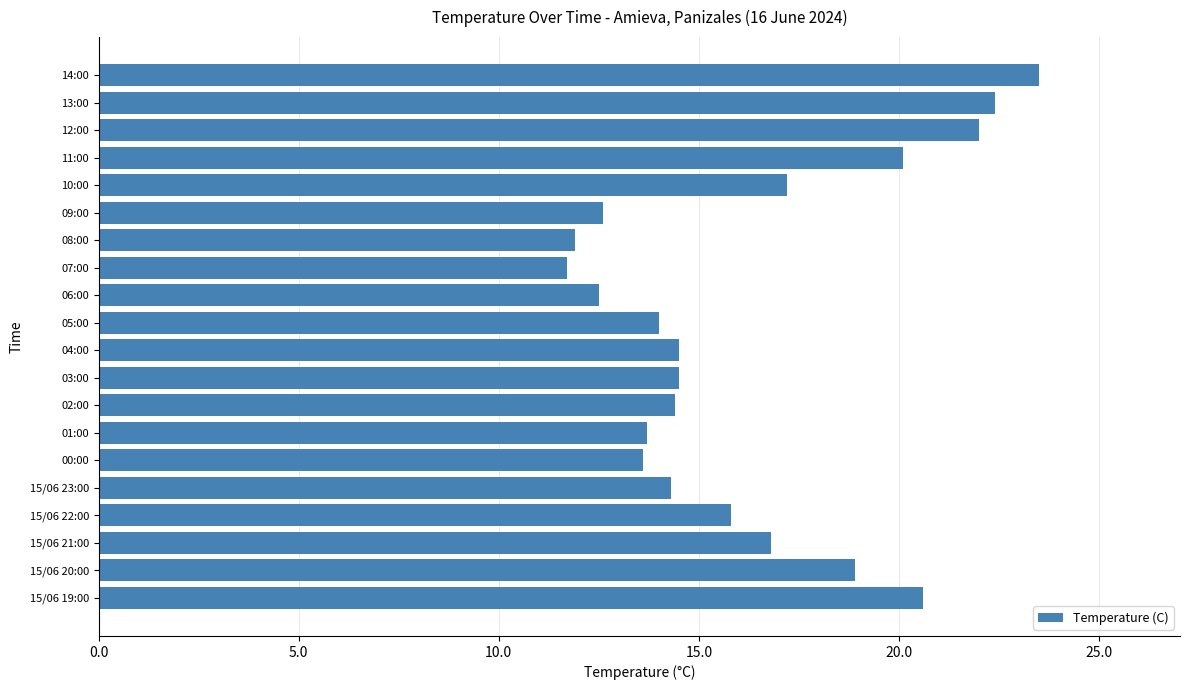

How many categories are shown in the chart?

20